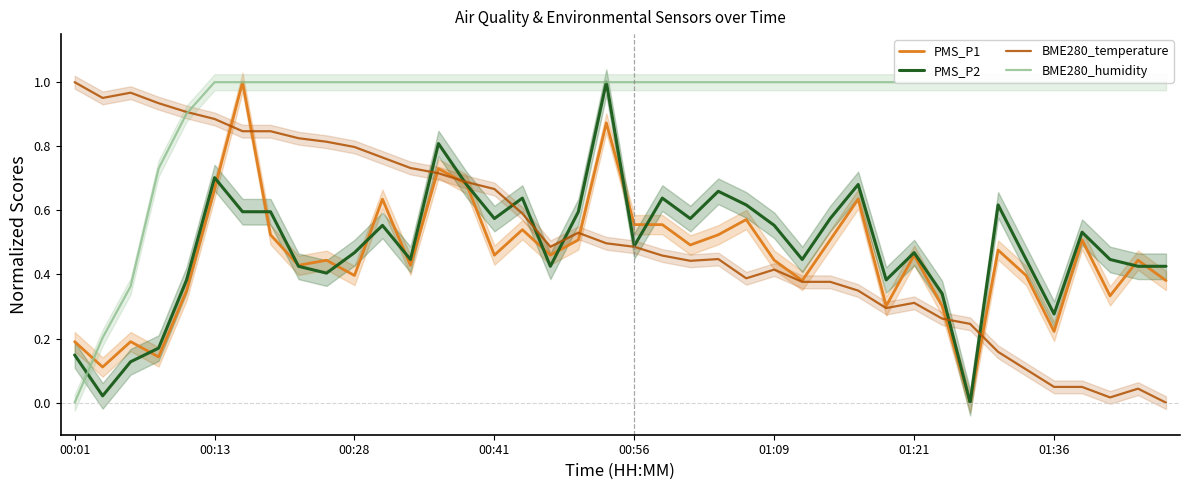

Reading left to right, extract all data points from this chart.

PMS_P1: 0.2	0.1	0.2	0.1	0.3	0.7	1.0	0.5	0.4	0.4	0.4	0.6	0.4	0.7	0.7	0.5	0.5	0.5	0.5	0.9	0.6	0.6	0.5	0.5	0.6	0.4	0.4	0.5	0.6	0.3	0.5	0.3	0.0	0.5	0.4	0.2	0.5	0.3	0.4	0.4
PMS_P2: 0.1	0.0	0.1	0.2	0.4	0.7	0.6	0.6	0.4	0.4	0.5	0.6	0.4	0.8	0.7	0.6	0.6	0.4	0.6	1.0	0.5	0.6	0.6	0.7	0.6	0.6	0.4	0.6	0.7	0.4	0.5	0.3	0.0	0.6	0.4	0.3	0.5	0.4	0.4	0.4
BME280_temperature: 1.0	1.0	1.0	0.9	0.9	0.9	0.8	0.8	0.8	0.8	0.8	0.8	0.7	0.7	0.7	0.7	0.6	0.5	0.5	0.5	0.5	0.5	0.4	0.4	0.4	0.4	0.4	0.4	0.3	0.3	0.3	0.3	0.2	0.2	0.1	0.0	0.0	0.0	0.0	0.0
BME280_humidity: 0.0	0.2	0.4	0.7	0.9	1.0	1.0	1.0	1.0	1.0	1.0	1.0	1.0	1.0	1.0	1.0	1.0	1.0	1.0	1.0	1.0	1.0	1.0	1.0	1.0	1.0	1.0	1.0	1.0	1.0	1.0	1.0	1.0	1.0	1.0	1.0	1.0	1.0	1.0	1.0